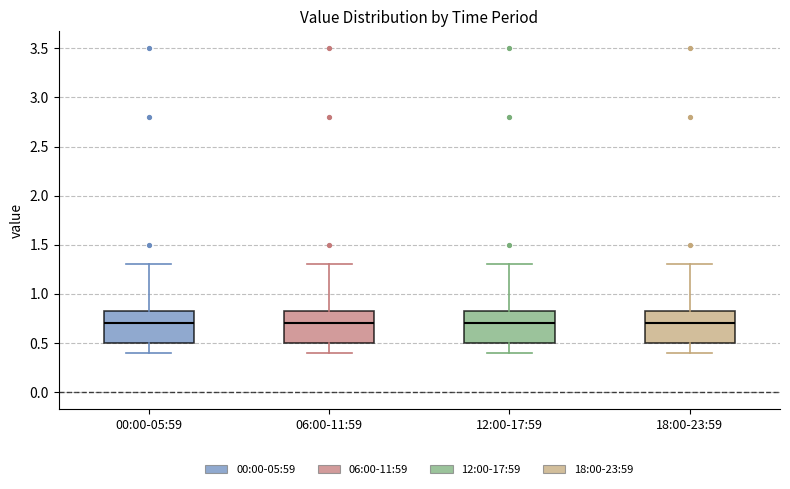

Reading left to right, transcribe this box plot: for each box, give where its median line is, the range the box spans, and where its two whiskers end, as read against the y-axis. The values are not printed on the chart, so give them approximately, as read against the axis.

00:00-05:59: median 0.70, box 0.50 to 0.85, whiskers 0.40 to 1.30
06:00-11:59: median 0.70, box 0.50 to 0.85, whiskers 0.40 to 1.30
12:00-17:59: median 0.70, box 0.50 to 0.85, whiskers 0.40 to 1.30
18:00-23:59: median 0.70, box 0.50 to 0.85, whiskers 0.40 to 1.30